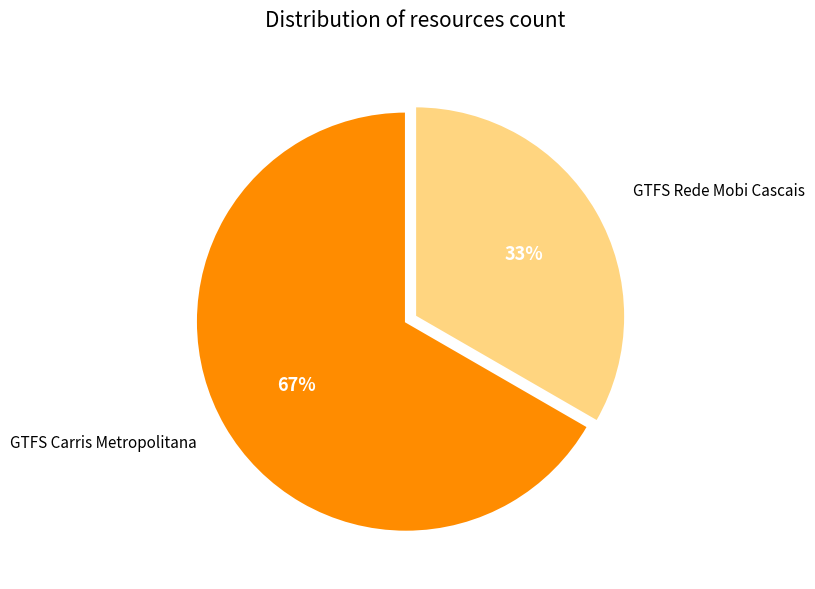

Is there any slice that represents more than half of the pie?

Yes